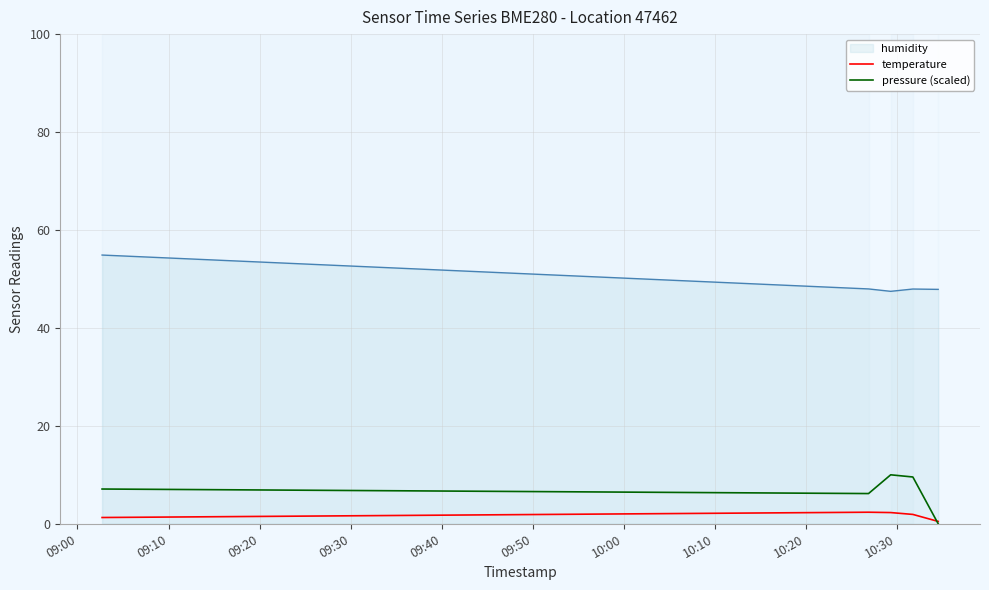

At how many categories does at least one series exceed 5?

5